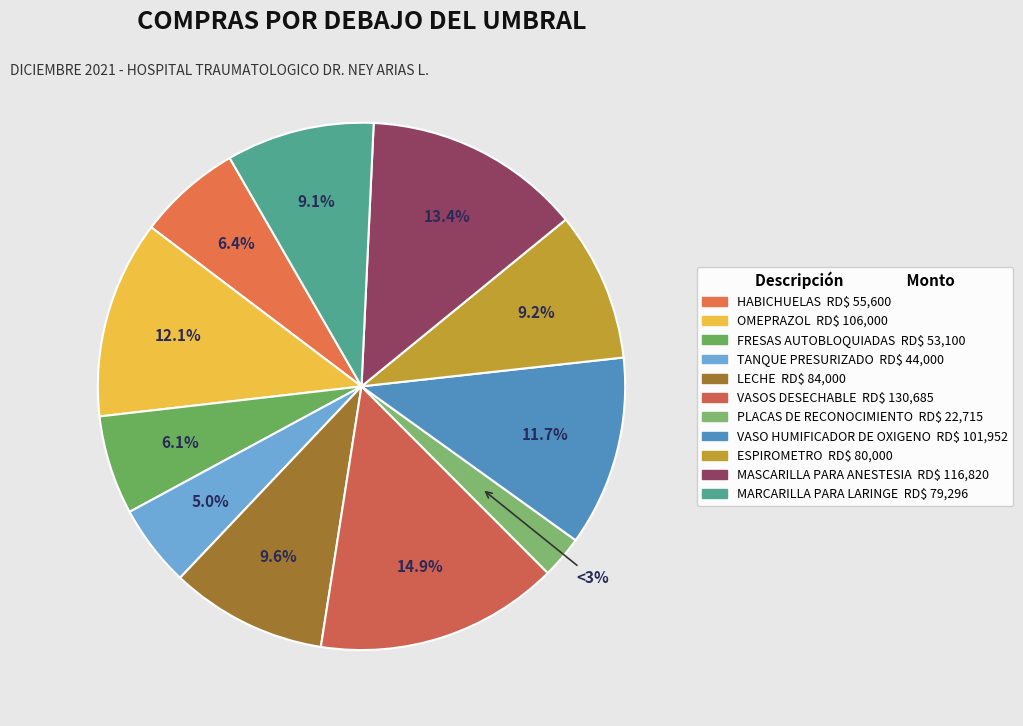

How many segments does this pie chart have?

11